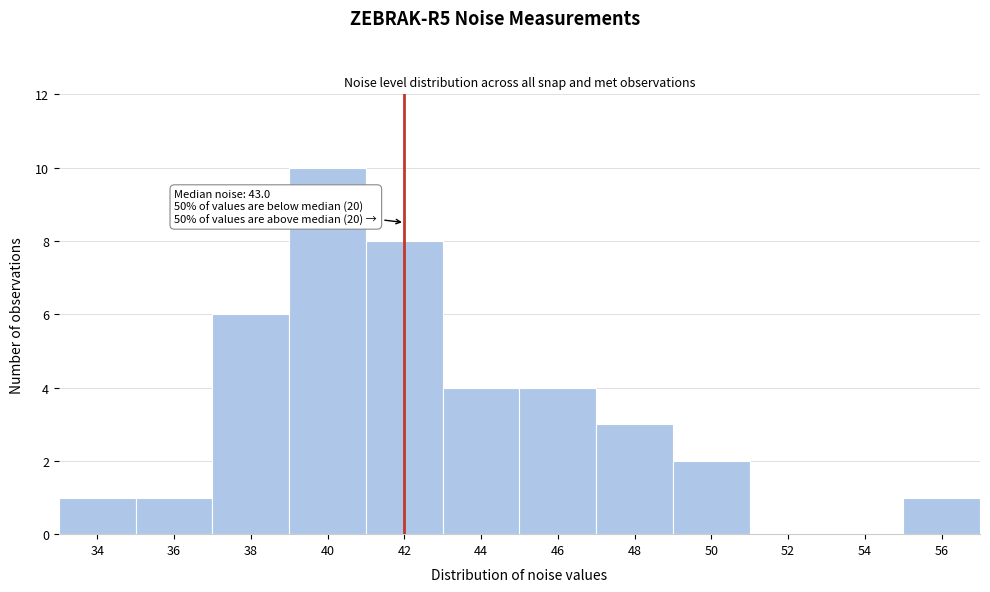

Reading left to right, what are all the values shown in this chart?

34=1	36=1	38=6	40=10	42=8	44=4	46=4	48=3	50=2	52=0	54=0	56=1